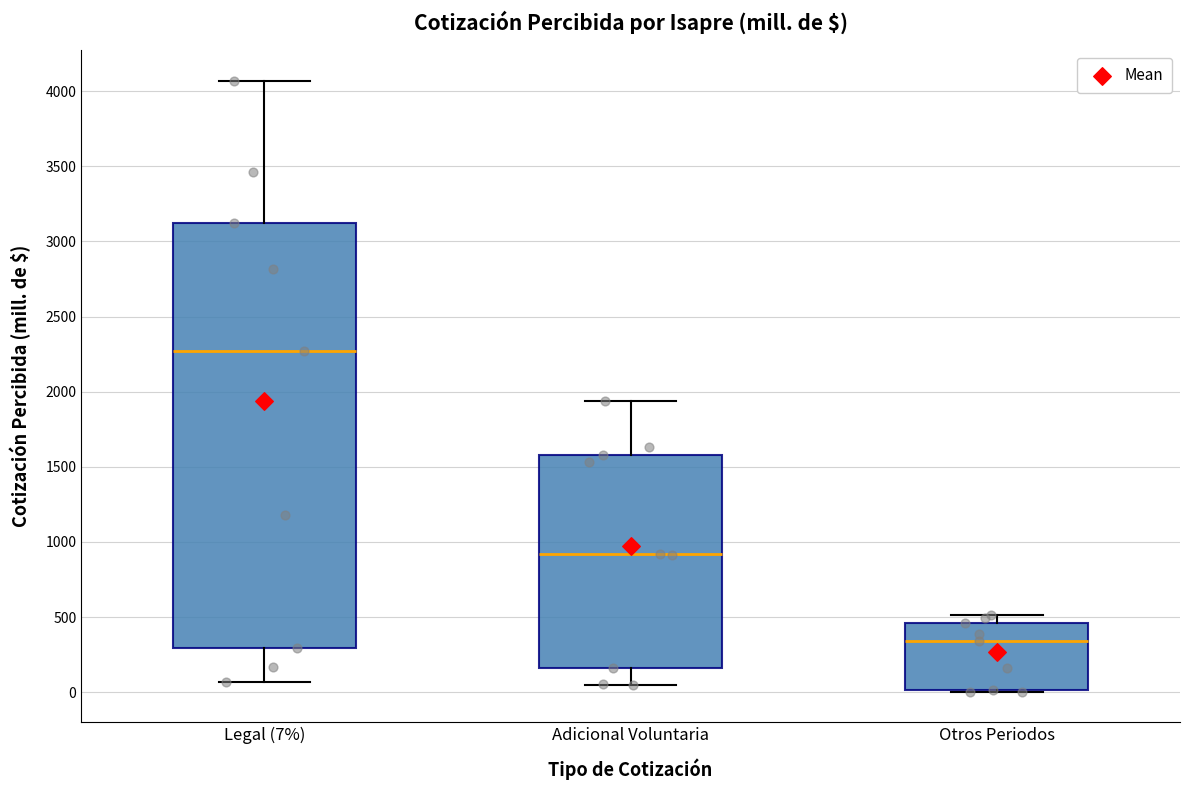

Which box's median line is the highest?

Legal (7%)